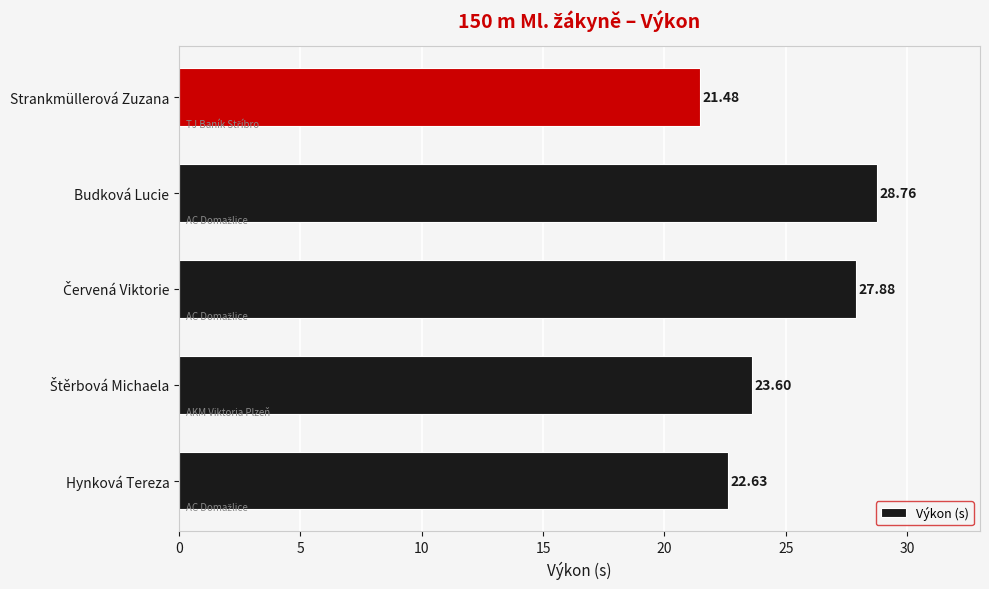

Which category has the lowest value across all series?

Strankmüllerová Zuzana